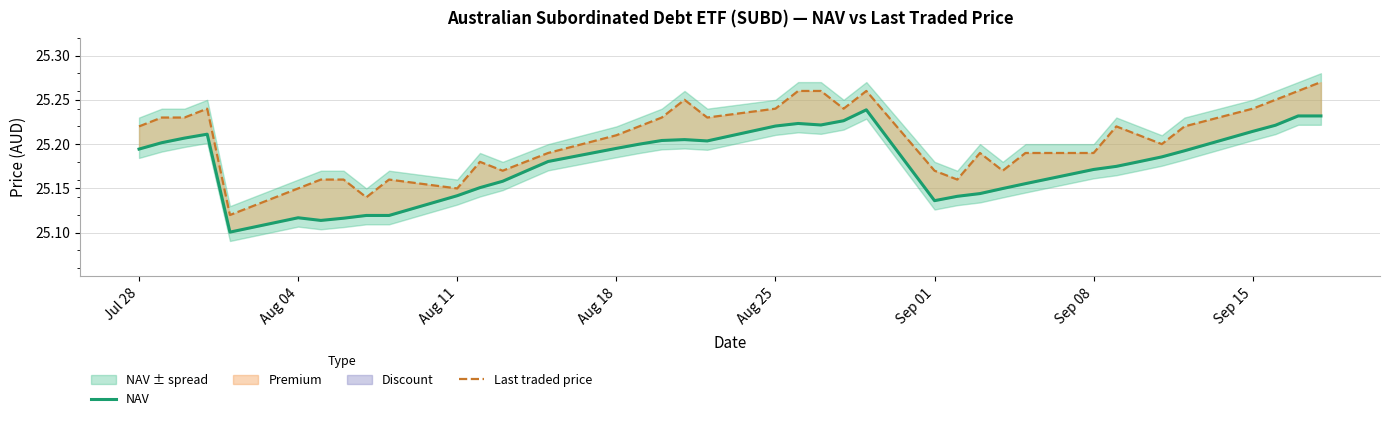

True or false: Last traded price and NAV cross at least once.

False